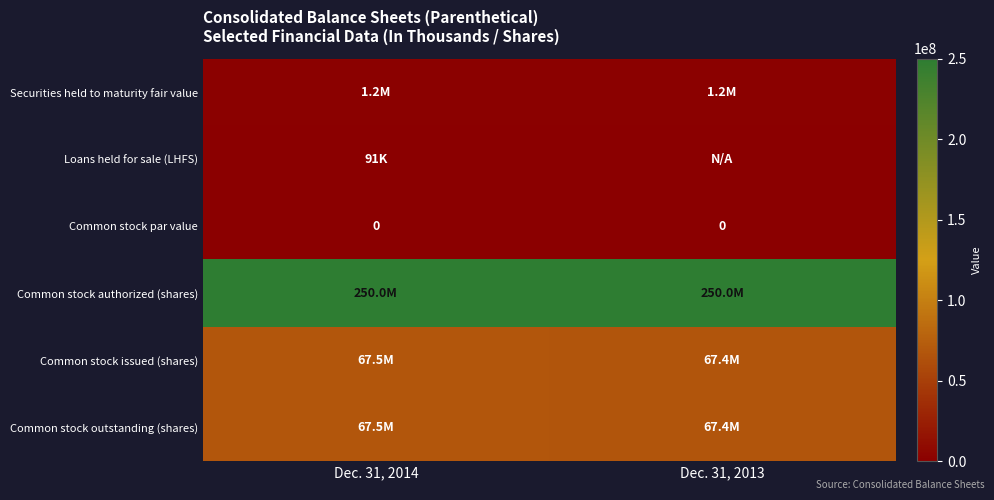

What is the spread (max minus min) of values at Dec. 31, 2014?

250000000